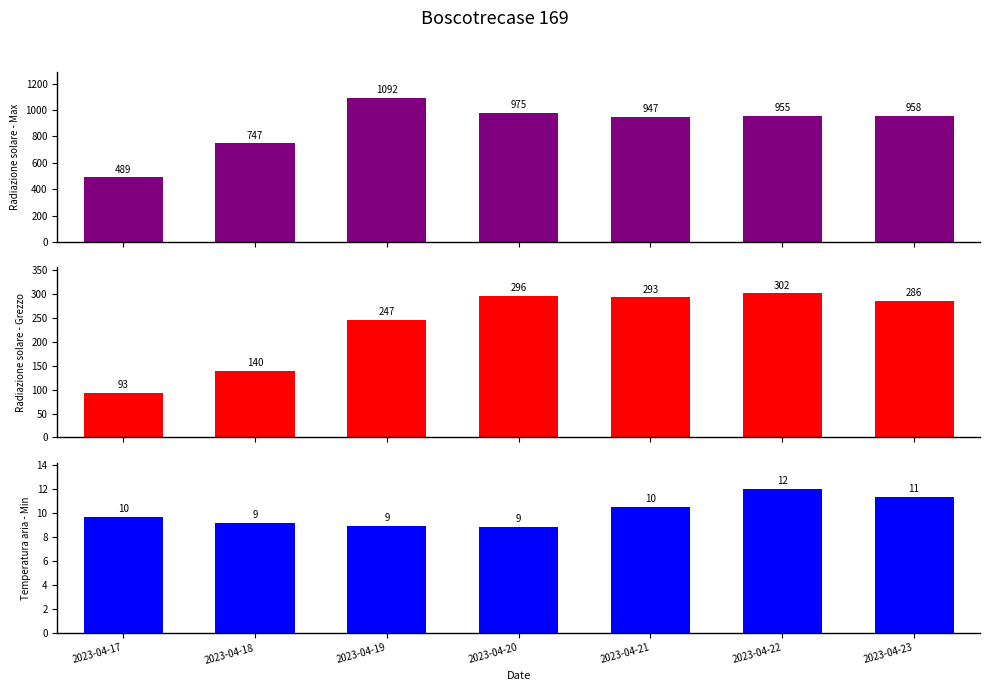

At which label does Radiazione solare - Max first exceed 955?

2023-04-19